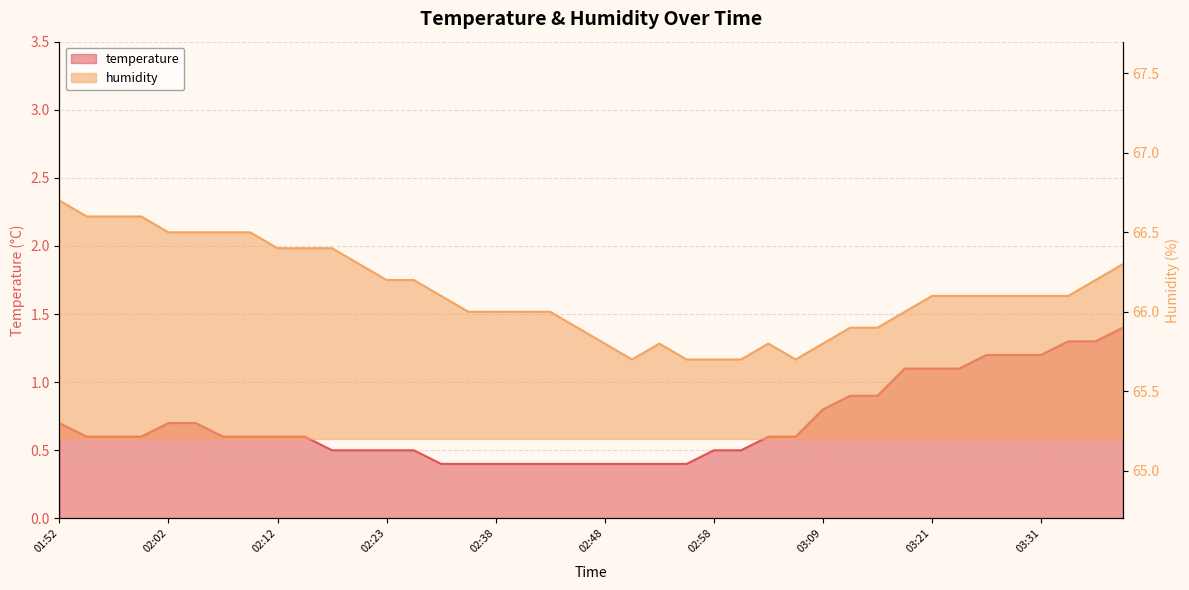

What position from the right is 02:40?

23